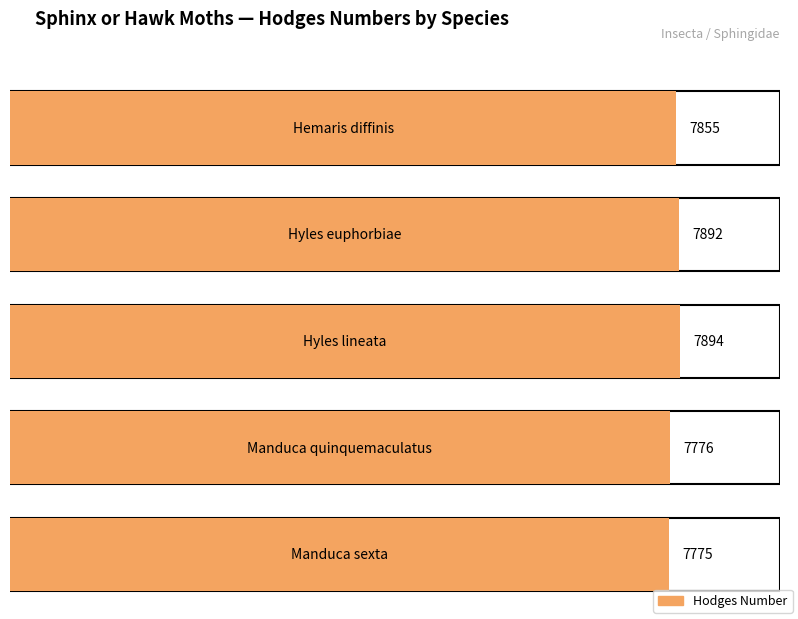

How many distinct data groups are displayed?

1